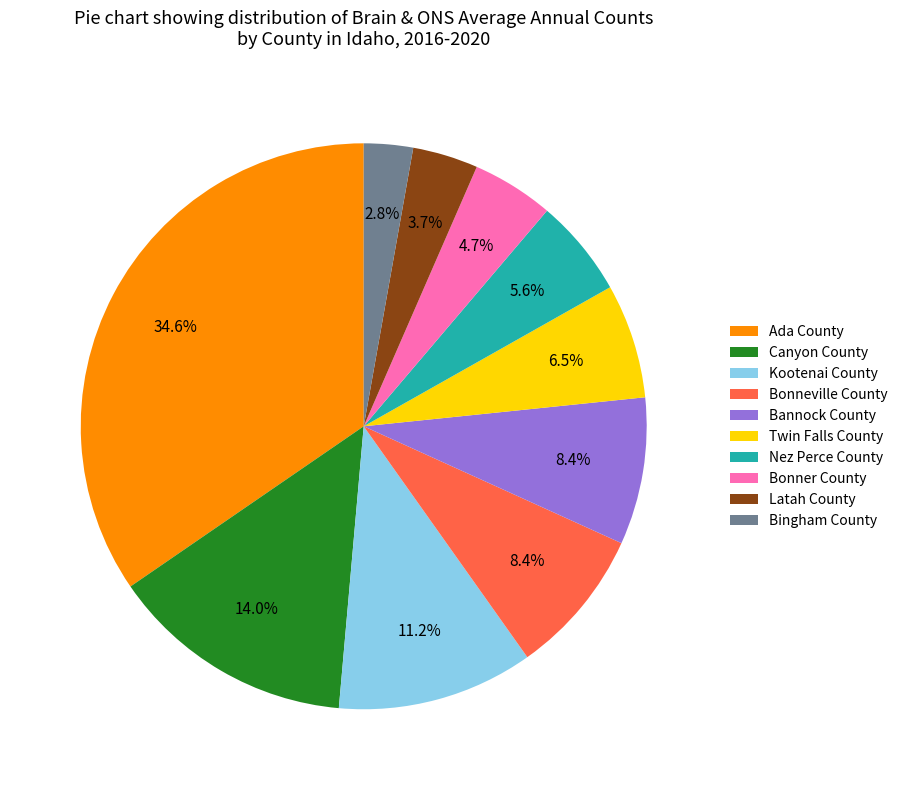

True or false: Ada County accounts for 48% of the total.

False